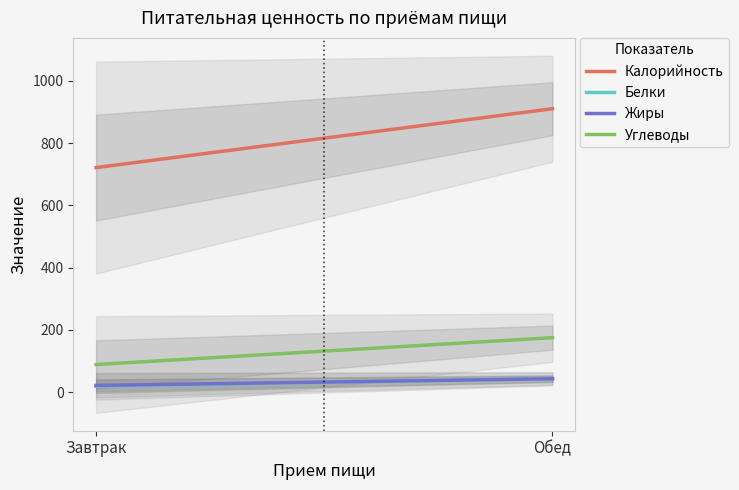

Reading left to right, extract all data points from this chart.

Калорийность: 721.3	910.2
Белки: 19.7	43.8
Жиры: 22.2	43.6
Углеводы: 89.2	175.4